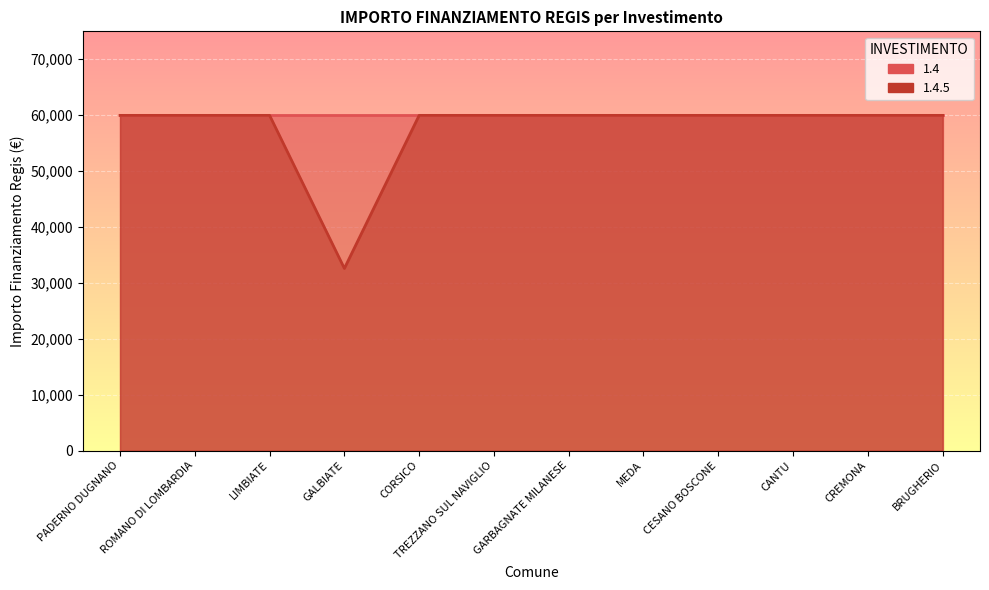

What is the label of the 12th point from the right?

PADERNO DUGNANO